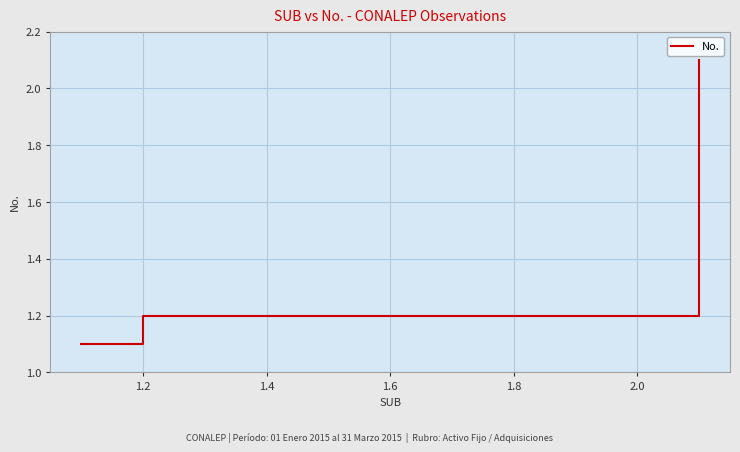

What is the difference between the maximum and minimum values?

1.0